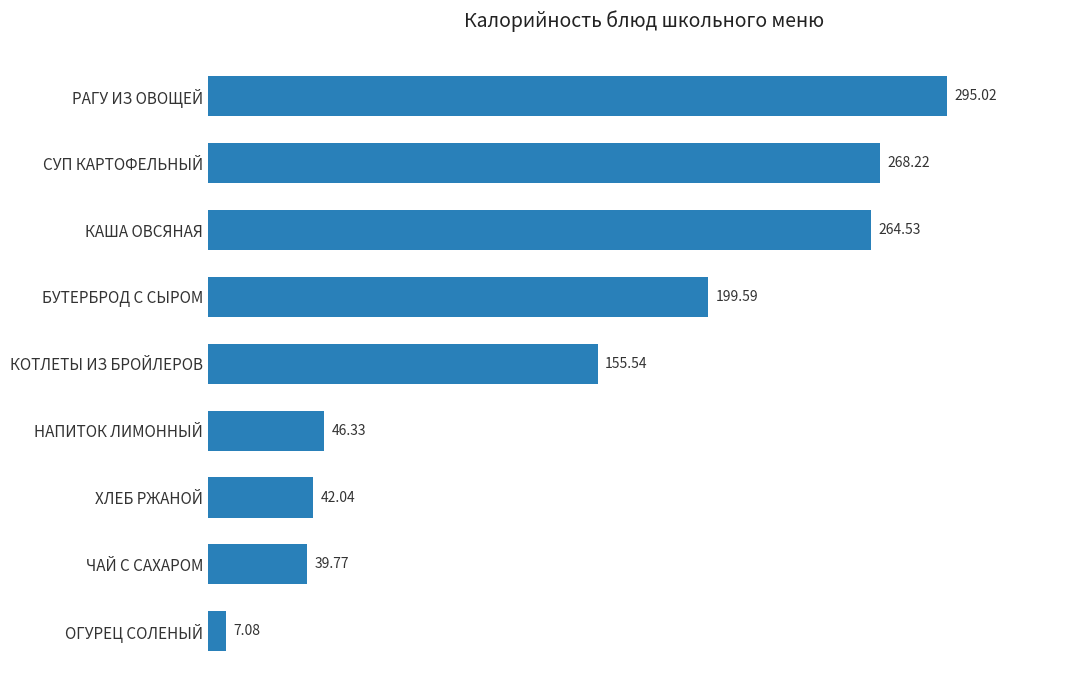

How many bars are there in total?

9